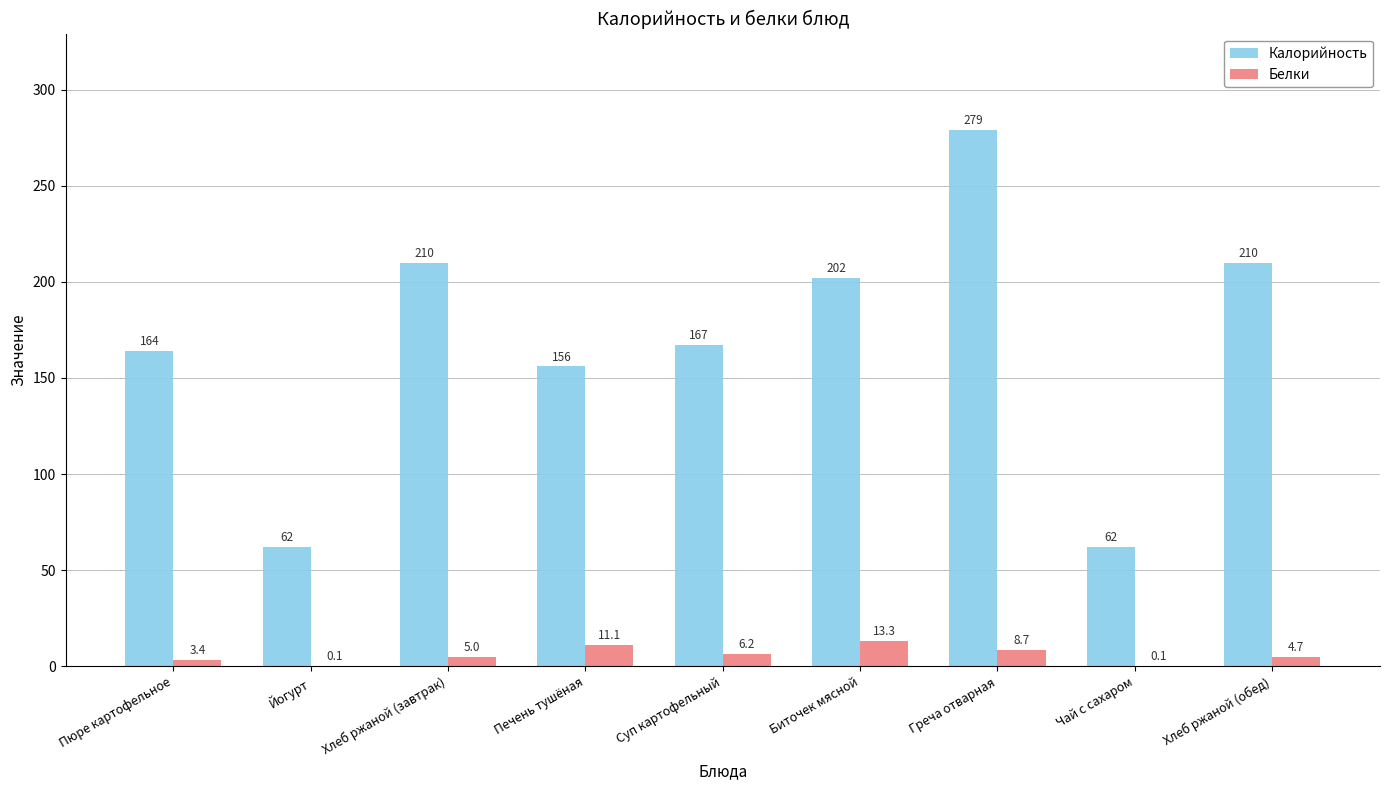

True or false: Калорийность has a value of 136.5 at Хлеб ржаной (обед).

False